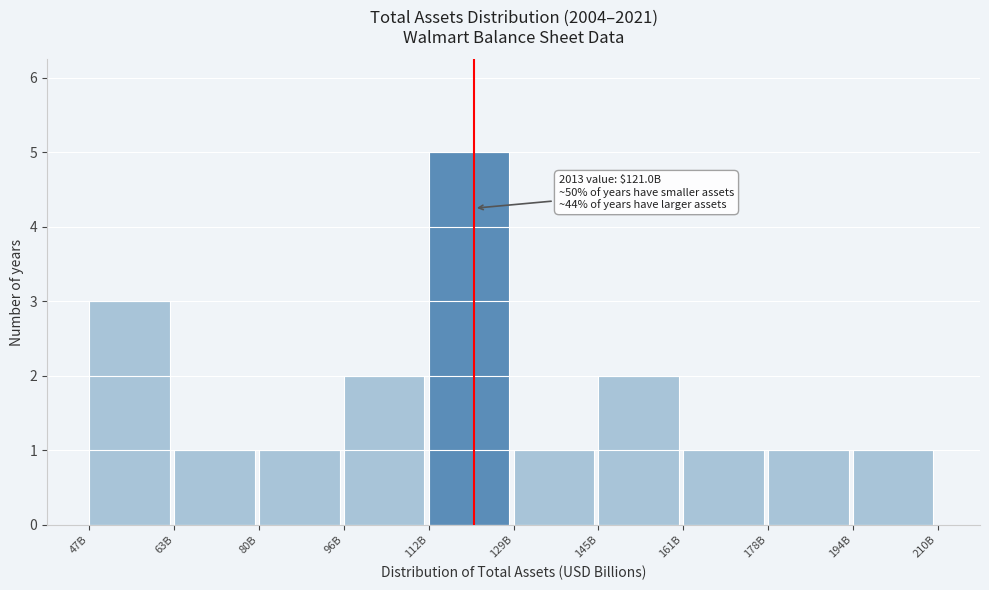

Reading right to left, list all the values displayed in this chart.

194B=1	178B=1	161B=1	145B=2	129B=1	112B=5	96B=2	80B=1	63B=1	47B=3